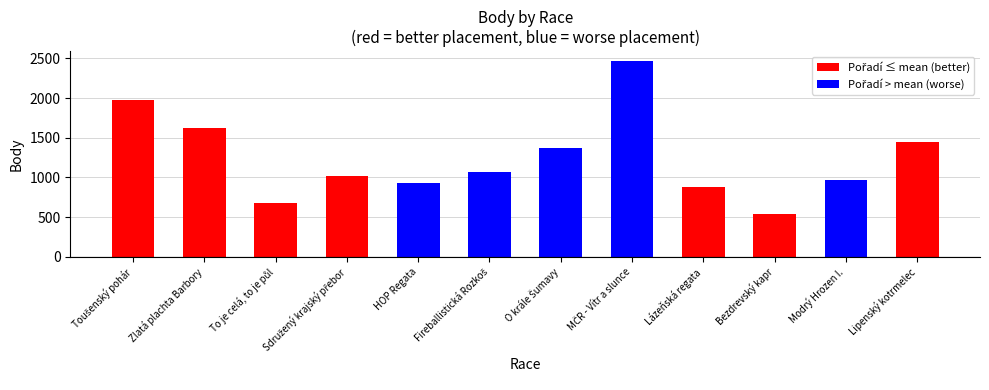

How many groups of bars are there?

12